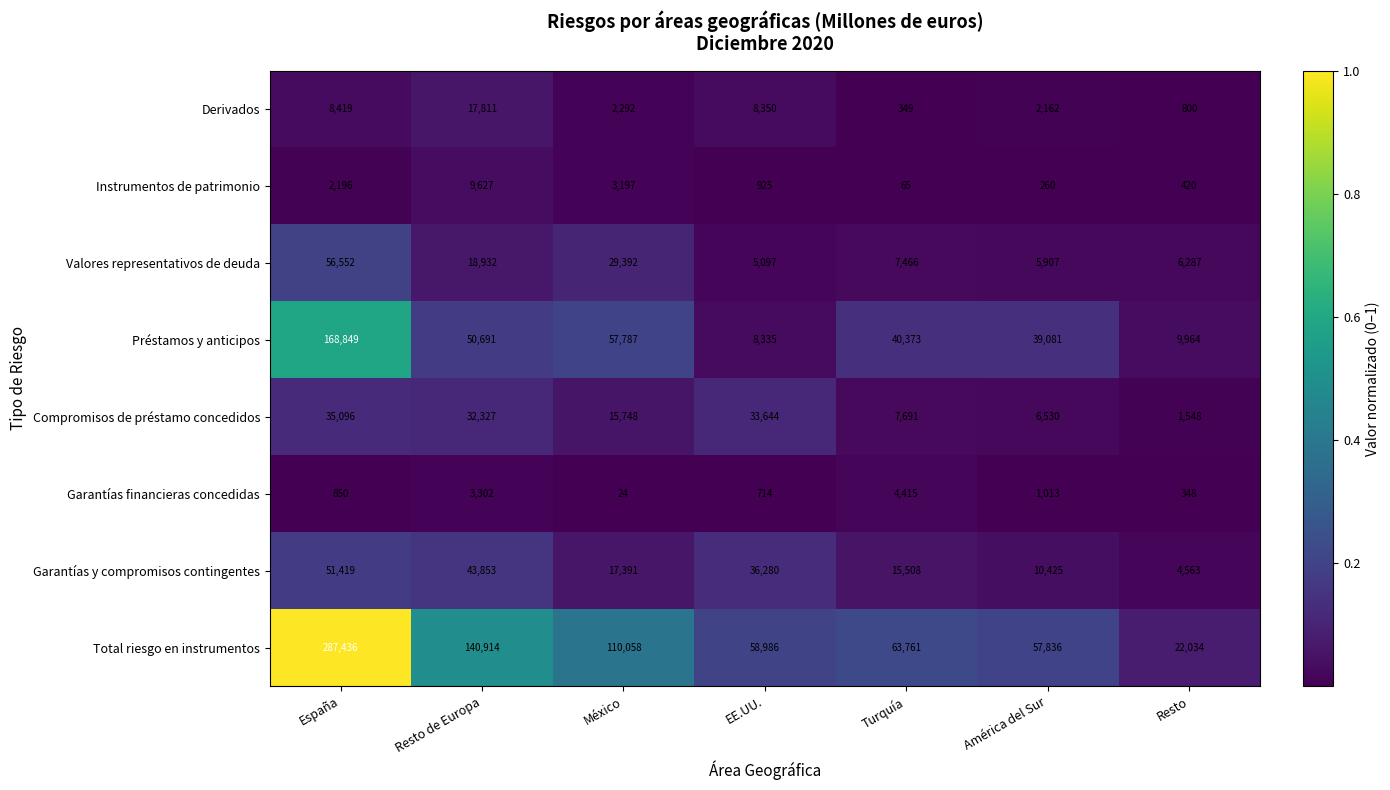

Between Resto de Europa and Resto, which series saw the biggest shift?

Total riesgo en instrumentos